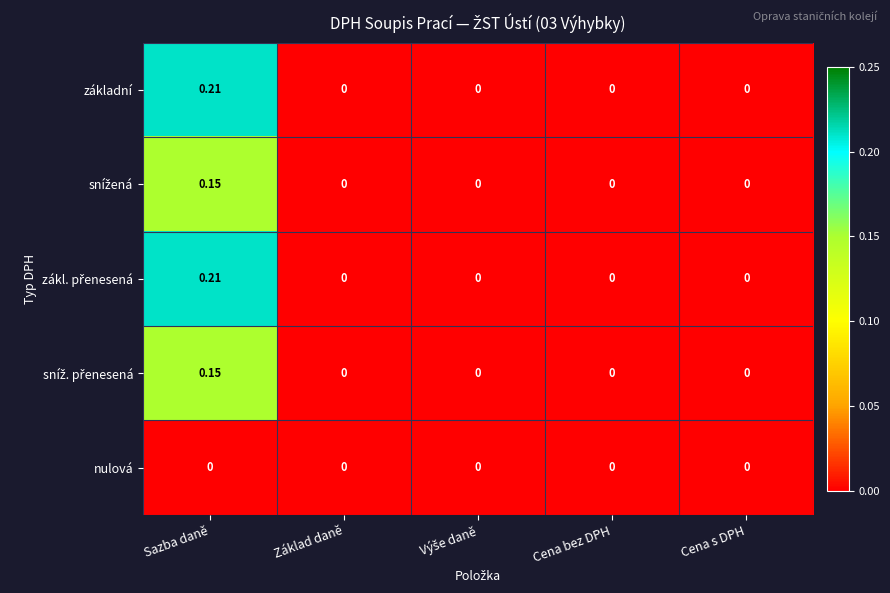

At which category is the sum across all series the highest?

Sazba daně